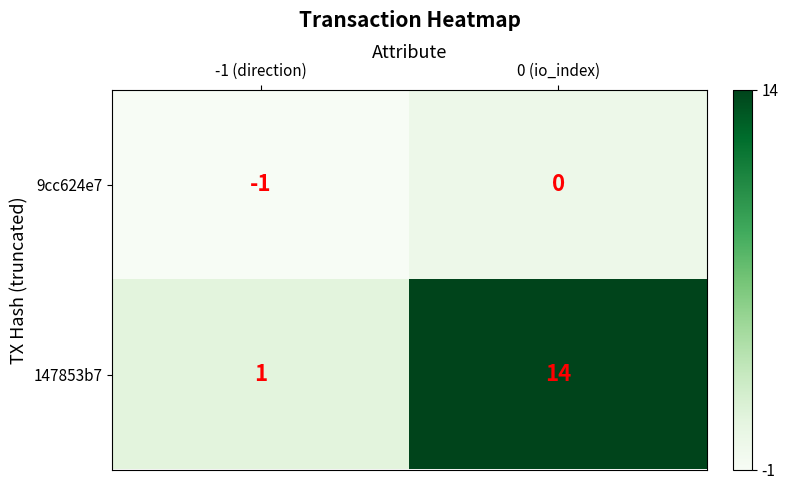

What is the spread (max minus min) of values at 0 (io_index)?

14